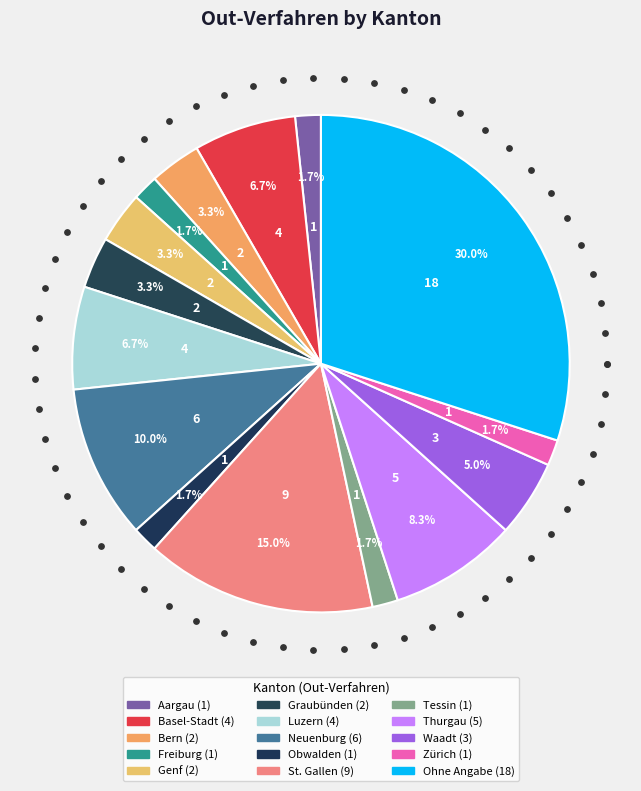

Count the number of slices in the pie.

15